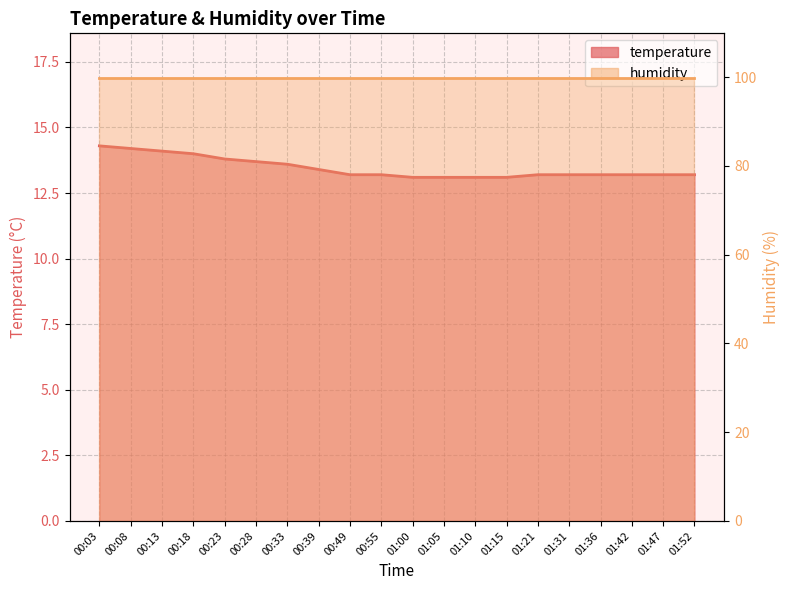

What position from the right is 00:18?

17